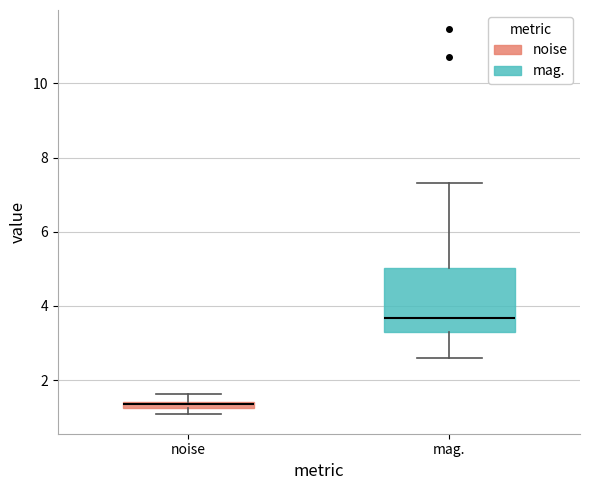

Which box is the tallest, from its lower edge to its upper edge?

mag.